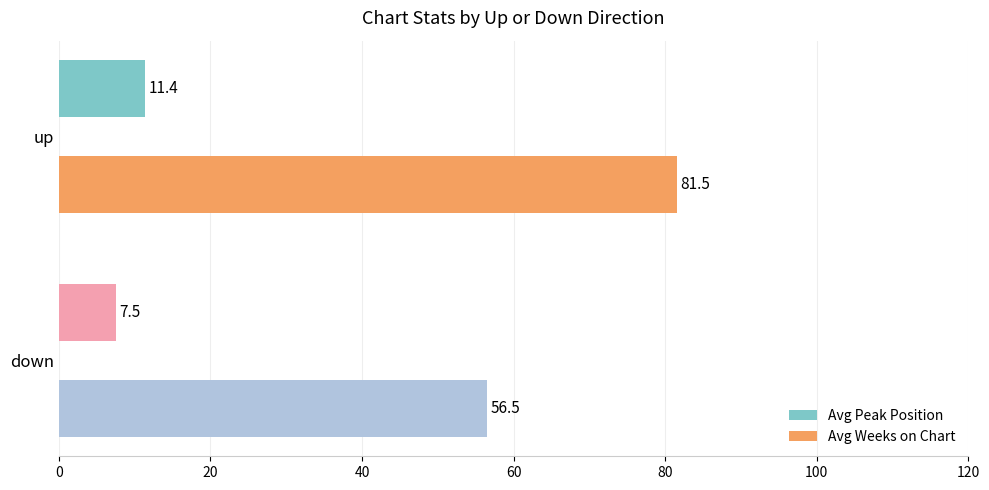

List the labels in order of Avg Peak Position value, smallest first.

down, up